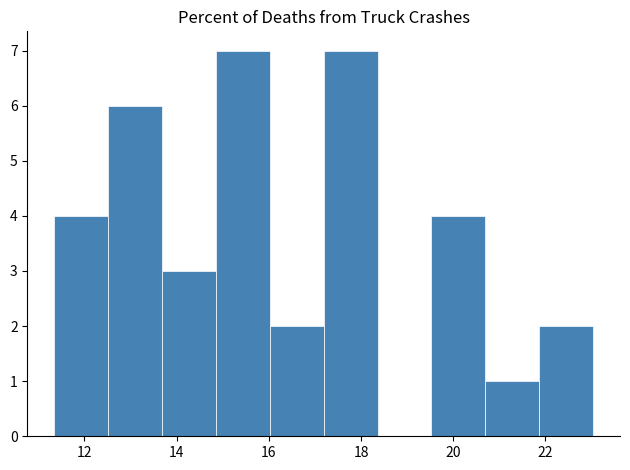

Reading left to right, transcribe this chart: for each bar, give the range it covers on the x-axis and its height. Neither the bar edges nor the heights are printed on the chart, so give them approximately, as read against the axes.

11.4 to 12.6: 4
12.6 to 13.6: 6
13.6 to 14.8: 3
14.8 to 16.0: 7
16.0 to 17.2: 2
17.2 to 18.4: 7
18.4 to 19.6: 0
19.6 to 20.6: 4
20.6 to 21.8: 1
21.8 to 23.0: 2